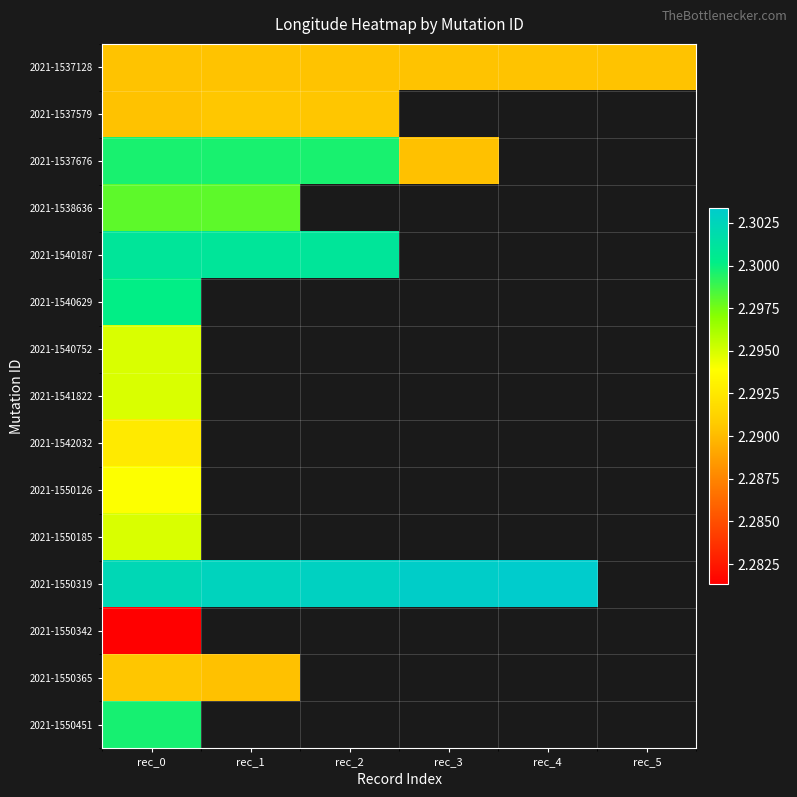

How many positive values does the 2021-1550342 series have?

1